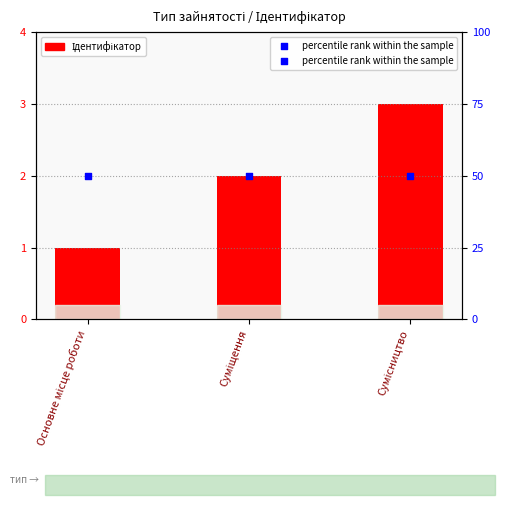

At how many categories does at least one series exceed 20?

3